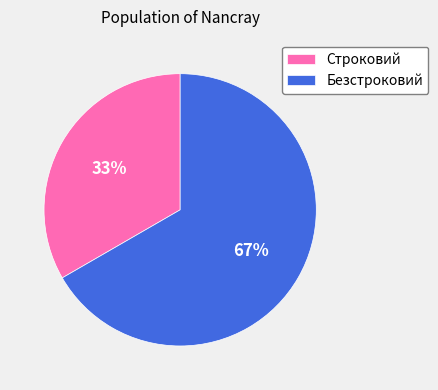

Which slice represents more than half of the pie?

Безстроковий